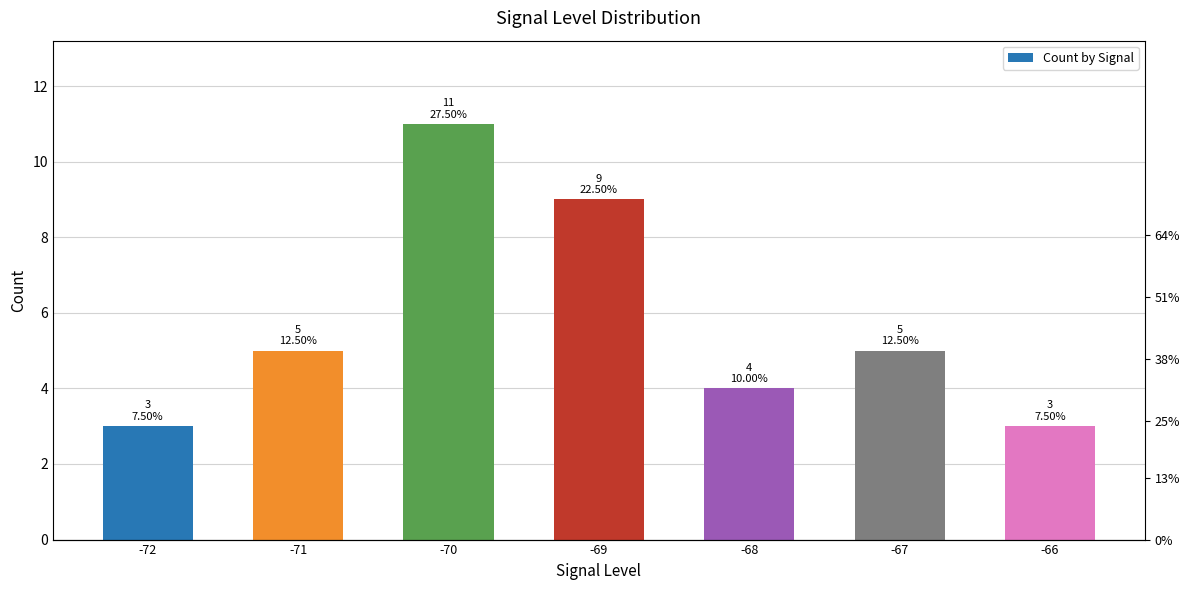

Which label corresponds to the smallest value in the chart?

-72